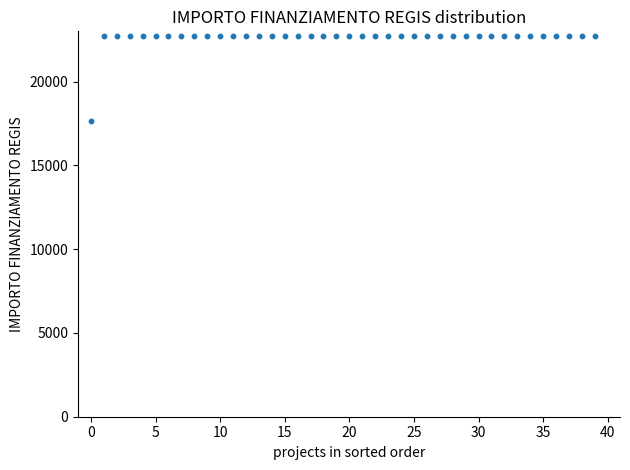

What is the range of Y values (max minus min)?

5075.2